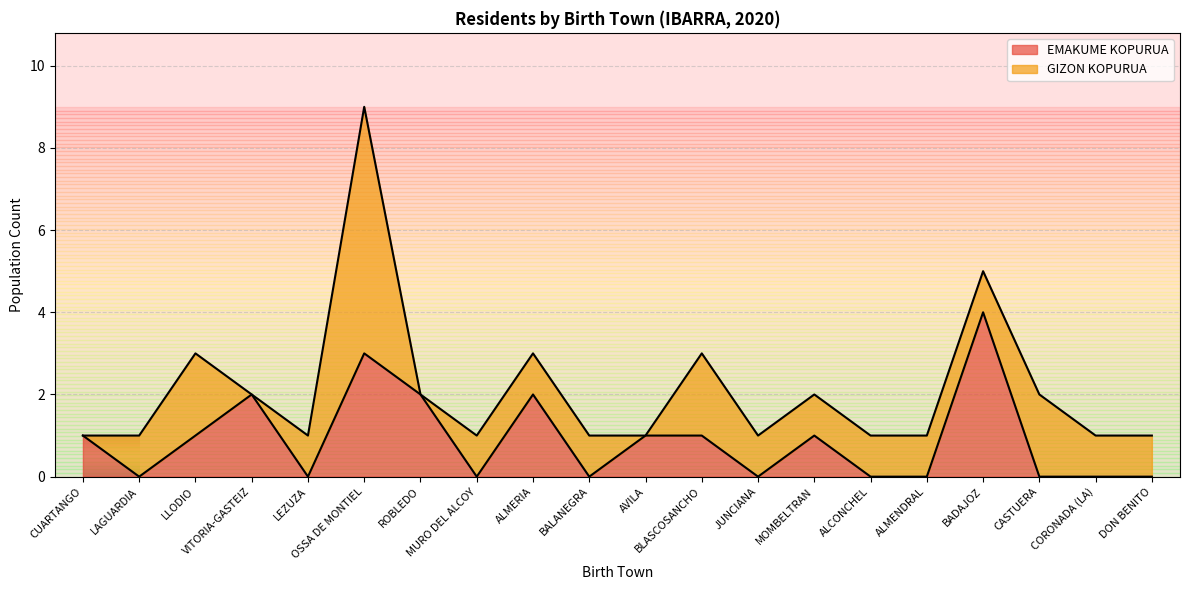

What is the change in value from MOMBELTRAN to CASTUERA?

-1